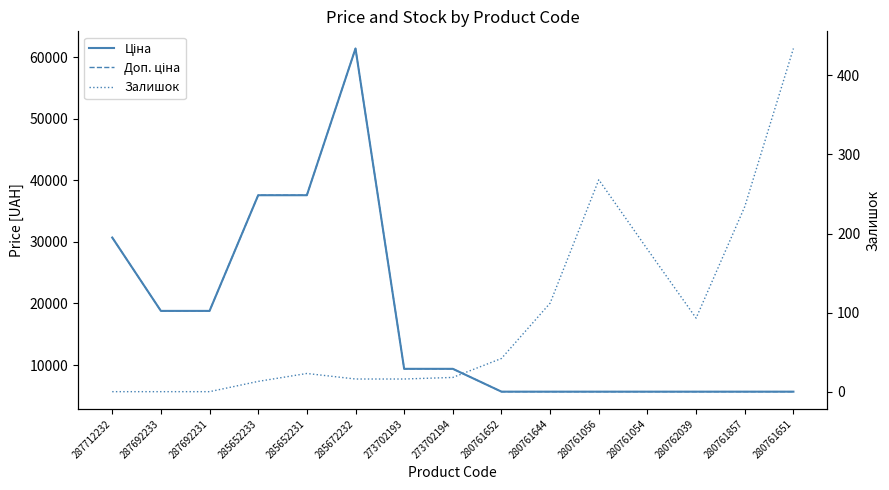

Which series changed the most between 273702193 and 280761651?

Ціна